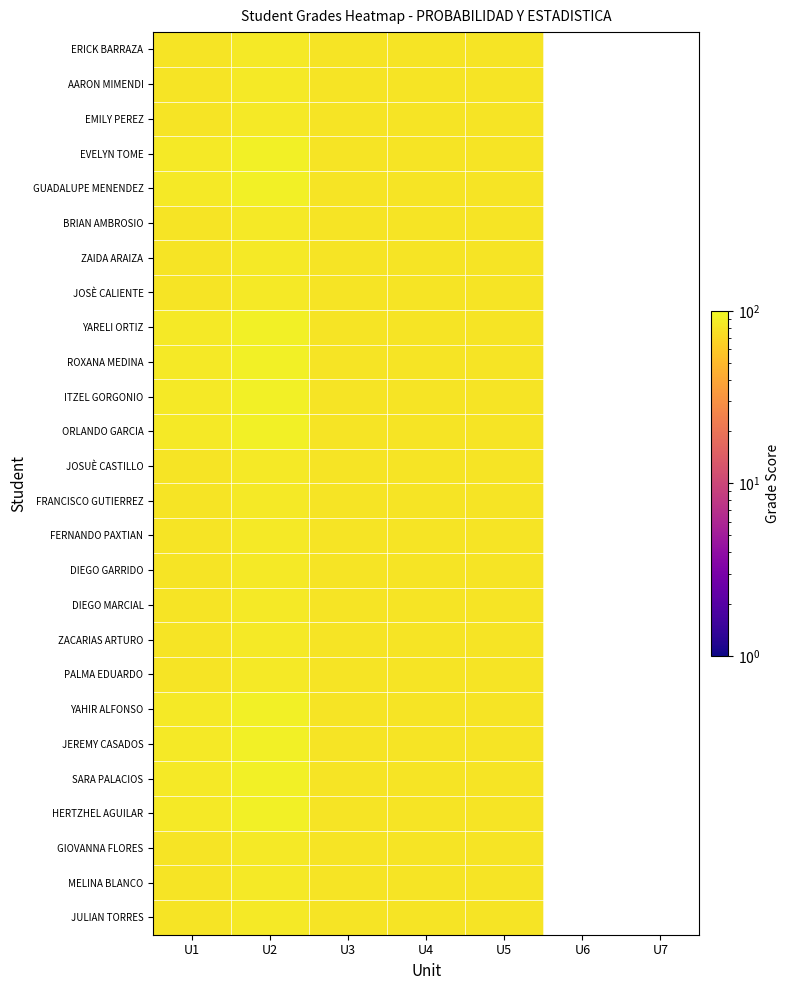

Reading left to right, what are all the values shown in this chart?

ERICK BARRAZA: U1=80	U2=85	U3=80	U4=80	U5=80	U6=0	U7=0
AARON MIMENDI: U1=80	U2=85	U3=80	U4=80	U5=80	U6=0	U7=0
EMILY PEREZ: U1=80	U2=85	U3=80	U4=80	U5=80	U6=0	U7=0
EVELYN TOME: U1=85	U2=90	U3=80	U4=80	U5=80	U6=0	U7=0
GUADALUPE MENENDEZ: U1=85	U2=90	U3=80	U4=80	U5=80	U6=0	U7=0
BRIAN AMBROSIO: U1=80	U2=85	U3=80	U4=80	U5=80	U6=0	U7=0
ZAIDA ARAIZA: U1=80	U2=85	U3=80	U4=80	U5=80	U6=0	U7=0
JOSÈ CALIENTE: U1=80	U2=85	U3=80	U4=80	U5=80	U6=0	U7=0
YARELI ORTIZ: U1=85	U2=90	U3=80	U4=80	U5=80	U6=0	U7=0
ROXANA MEDINA: U1=85	U2=90	U3=80	U4=80	U5=80	U6=0	U7=0
ITZEL GORGONIO: U1=85	U2=90	U3=80	U4=80	U5=80	U6=0	U7=0
ORLANDO GARCIA: U1=85	U2=90	U3=80	U4=80	U5=80	U6=0	U7=0
JOSUÈ CASTILLO: U1=80	U2=85	U3=80	U4=80	U5=80	U6=0	U7=0
FRANCISCO GUTIERREZ: U1=80	U2=85	U3=80	U4=80	U5=80	U6=0	U7=0
FERNANDO PAXTIAN: U1=80	U2=85	U3=80	U4=80	U5=80	U6=0	U7=0
DIEGO GARRIDO: U1=80	U2=85	U3=80	U4=80	U5=80	U6=0	U7=0
DIEGO MARCIAL: U1=80	U2=85	U3=80	U4=80	U5=80	U6=0	U7=0
ZACARIAS ARTURO: U1=80	U2=85	U3=80	U4=80	U5=80	U6=0	U7=0
PALMA EDUARDO: U1=80	U2=85	U3=80	U4=80	U5=80	U6=0	U7=0
YAHIR ALFONSO: U1=85	U2=90	U3=80	U4=80	U5=80	U6=0	U7=0
JEREMY CASADOS: U1=85	U2=90	U3=80	U4=80	U5=80	U6=0	U7=0
SARA PALACIOS: U1=85	U2=90	U3=80	U4=80	U5=80	U6=0	U7=0
HERTZHEL AGUILAR: U1=85	U2=90	U3=80	U4=80	U5=80	U6=0	U7=0
GIOVANNA FLORES: U1=80	U2=85	U3=80	U4=80	U5=80	U6=0	U7=0
MELINA BLANCO: U1=80	U2=85	U3=80	U4=80	U5=80	U6=0	U7=0
JULIAN TORRES: U1=80	U2=85	U3=80	U4=80	U5=80	U6=0	U7=0